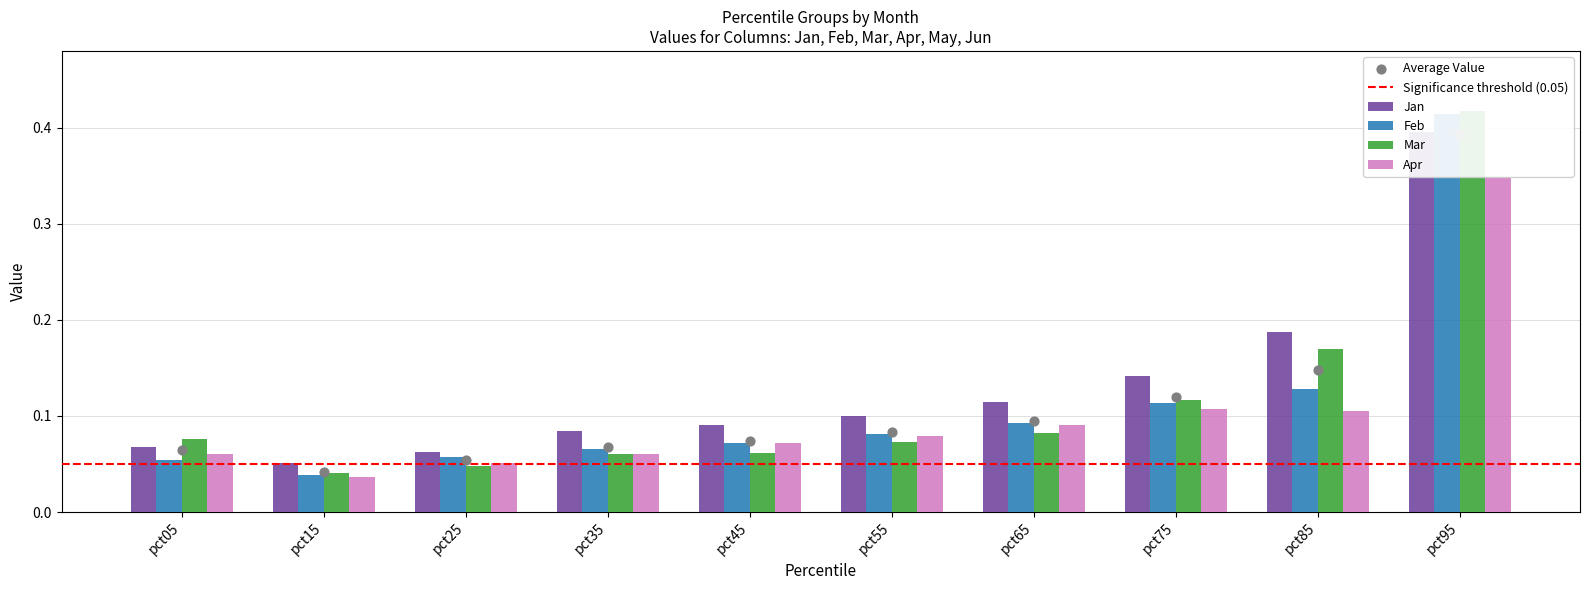

Which series reaches the minimum Y coordinate?

Apr